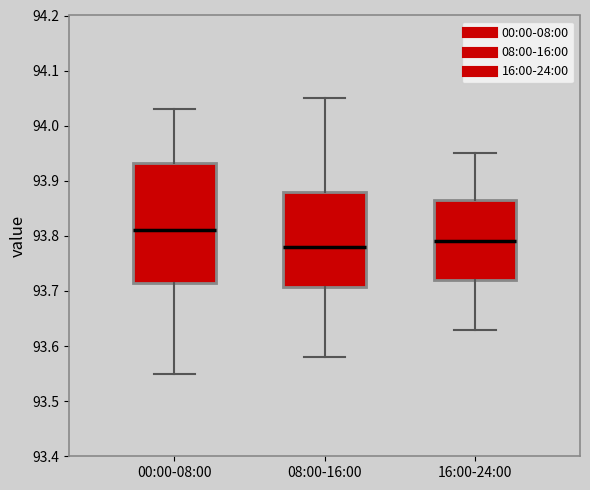

Reading left to right, read every box against the y-axis: the position of its median line, the range the box covers, and the ends of its whiskers. The values are not printed on the chart, so give them approximately, as read against the axis.

00:00-08:00: median 93.81, box 93.72 to 93.93, whiskers 93.55 to 94.03
08:00-16:00: median 93.78, box 93.71 to 93.88, whiskers 93.58 to 94.05
16:00-24:00: median 93.79, box 93.72 to 93.87, whiskers 93.63 to 93.95